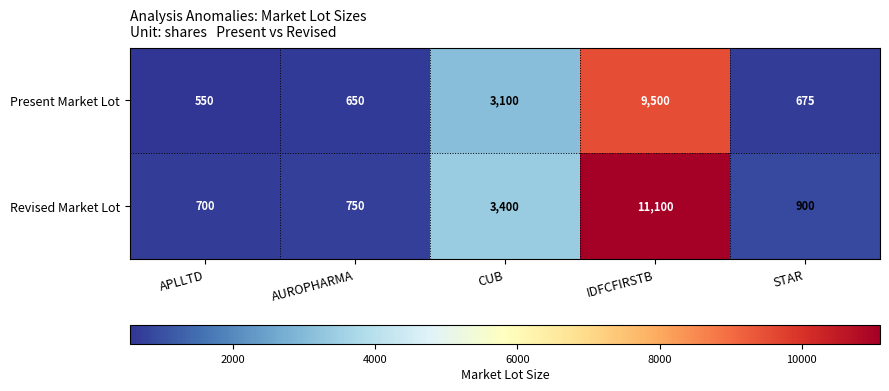

The Present Market Lot series shows 9500 at IDFCFIRSTB. True or false?

True